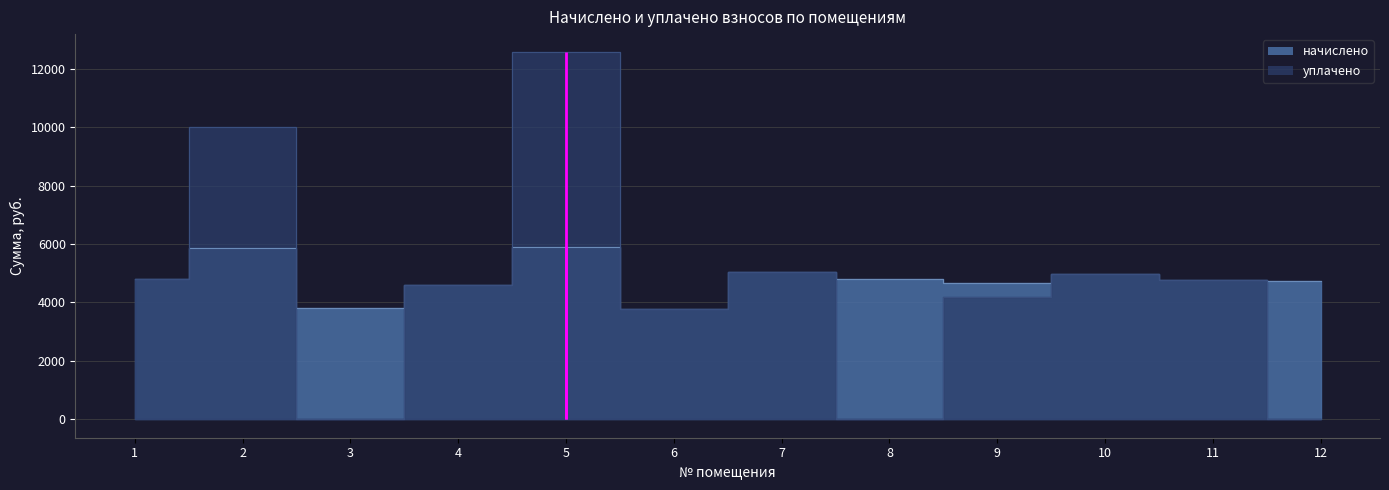

What is the sum of the уплачено values at 6 and 11?

8532.5